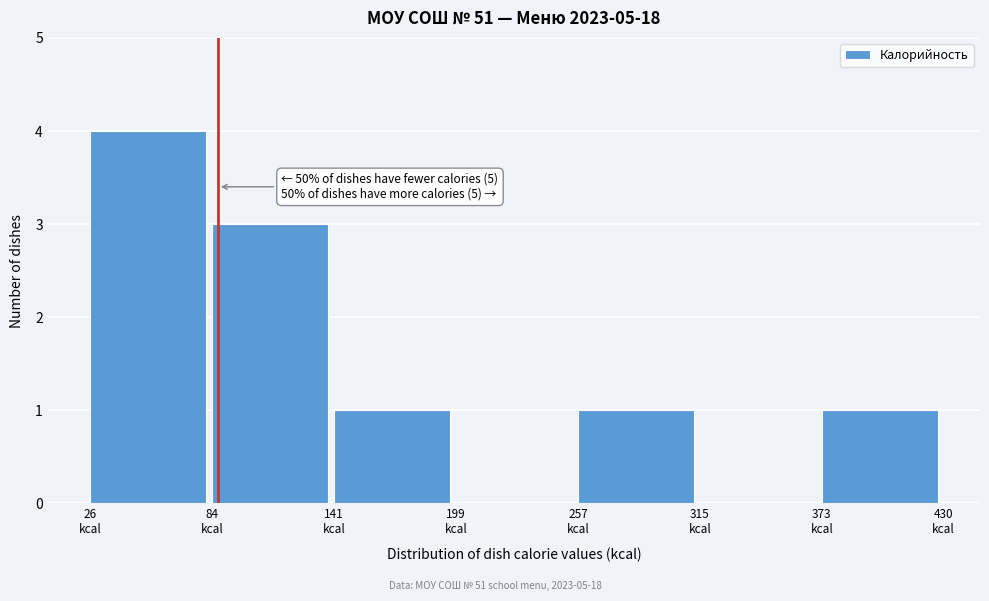

Which range on the x-axis has the tallest bar?

30 to 80